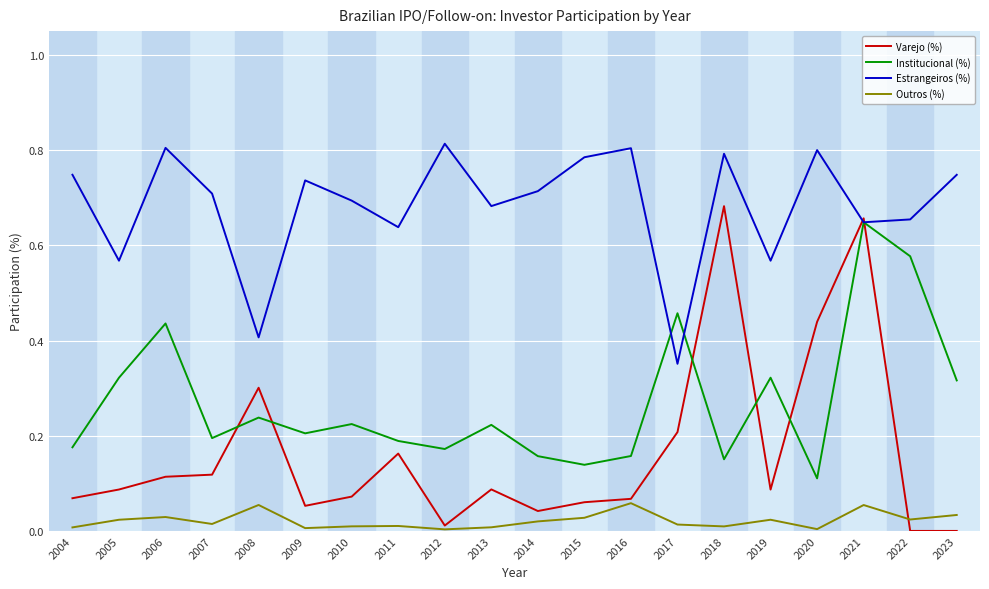

True or false: Estrangeiros (%) and Outros (%) cross at least once.

False